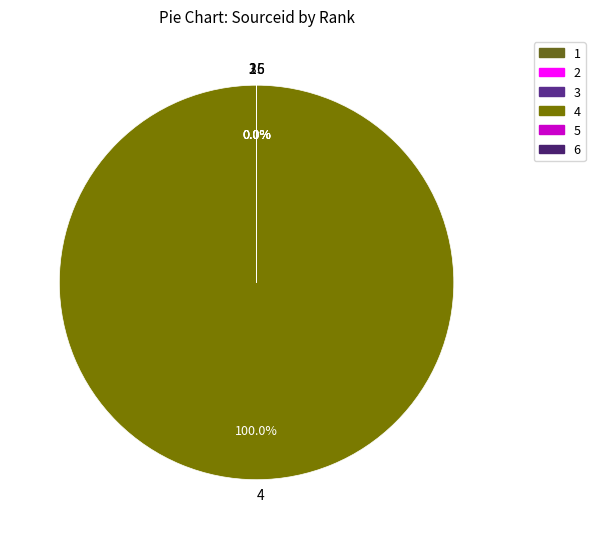

Count the number of slices in the pie.

6